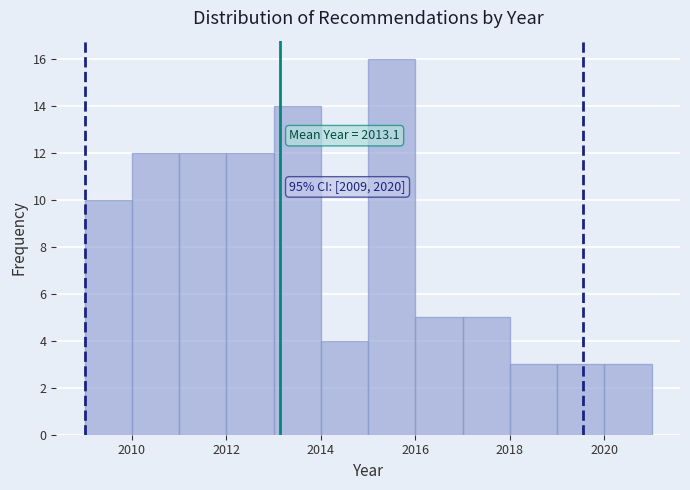

Which range on the x-axis has the tallest bar?

2015 to 2016